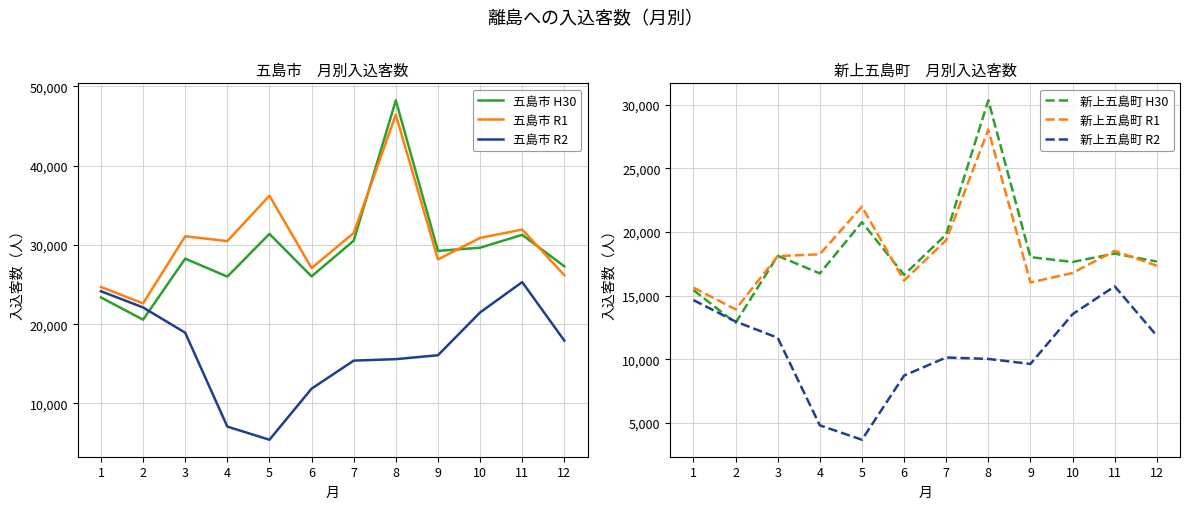

List the series in order of their peak value, highest first.

五島市 H30, 五島市 R1, 新上五島町 H30, 新上五島町 R1, 五島市 R2, 新上五島町 R2